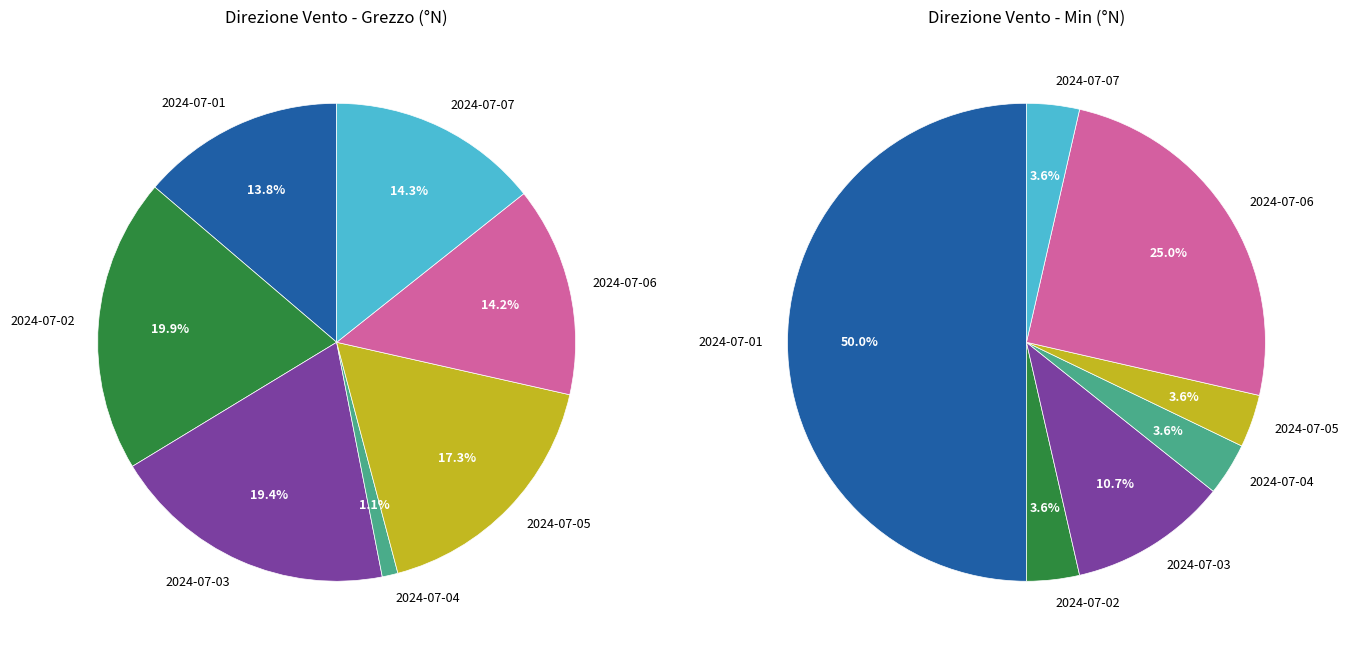

Is there a majority slice in this chart?

No